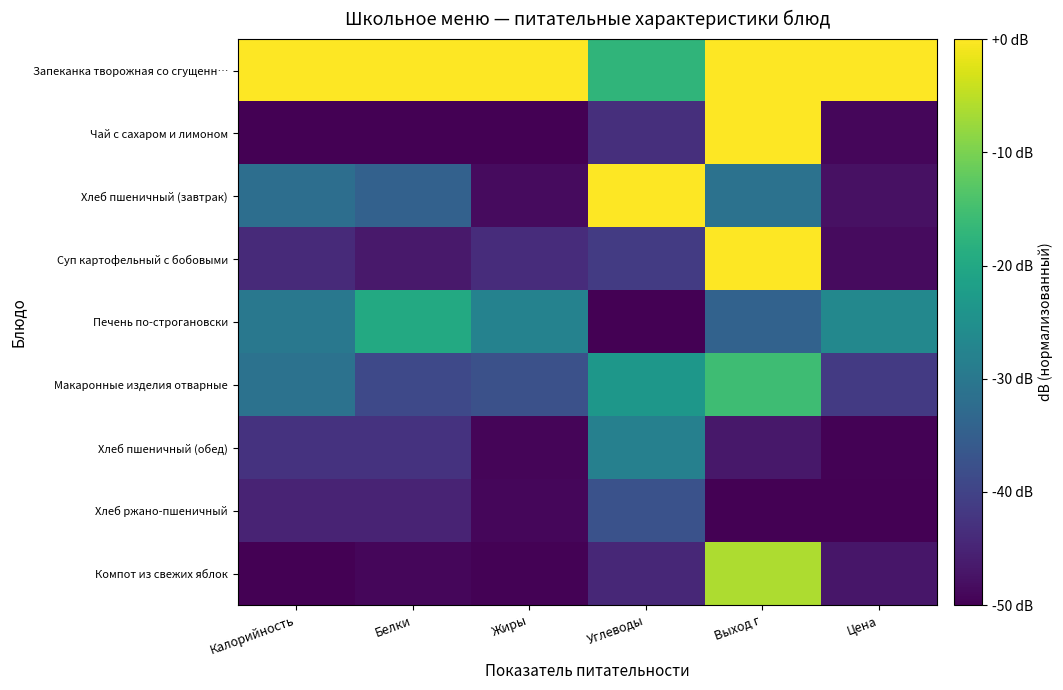

Rank the series by their maximum value, from lowest to highest.

Хлеб ржано-пшеничный, Хлеб пшеничный (обед), Печень по-строгановски, Макаронные изделия отварные, Компот из свежих яблок, Запеканка творожная со сгущенн…, Чай с сахаром и лимоном, Хлеб пшеничный (завтрак), Суп картофельный с бобовыми